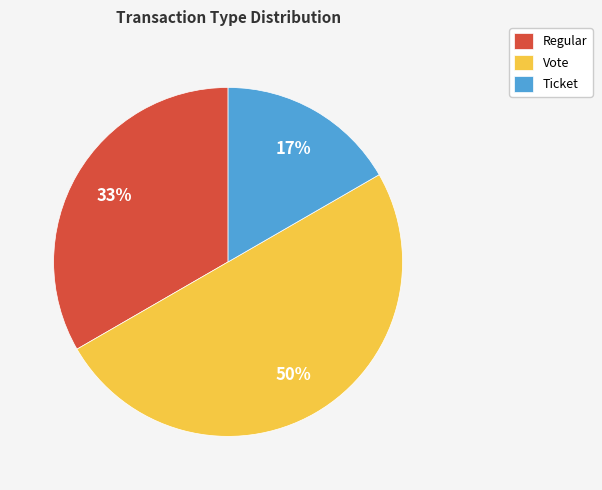

Is it true that Ticket is 26% of the pie?

False